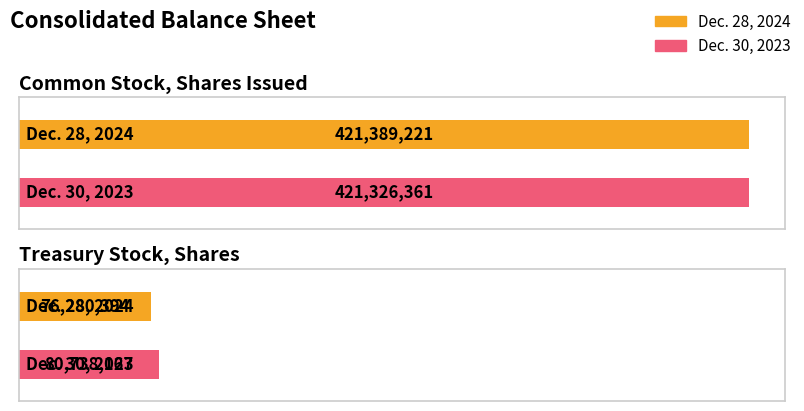

Where is Dec. 30, 2023 nearest to the value 251032264?

Common Stock, Shares Issued